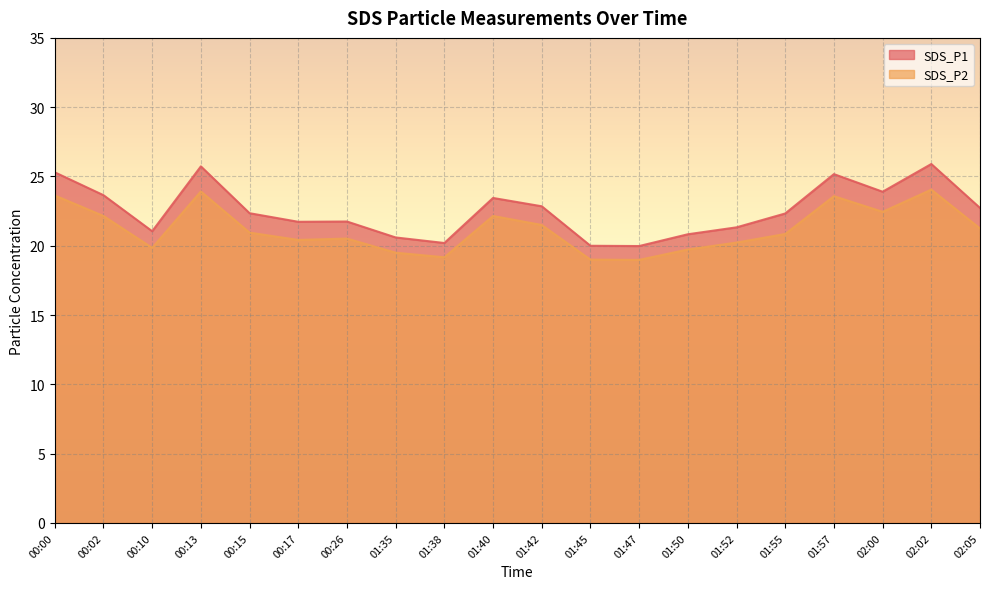

The SDS_P1 series shows 21.1 at 00:10. True or false?

True